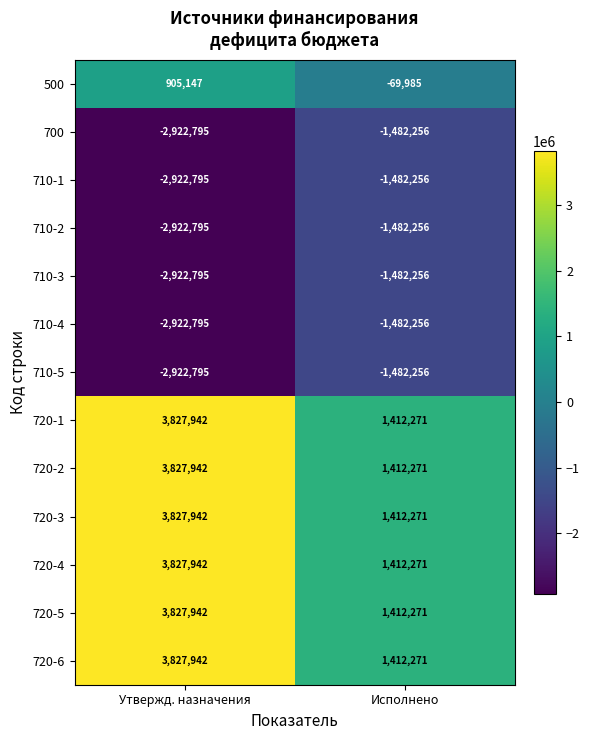

Reading left to right, extract all data points from this chart.

500: 905147	-69985
700: -2922795	-1482256
710-1: -2922795	-1482256
710-2: -2922795	-1482256
710-3: -2922795	-1482256
710-4: -2922795	-1482256
710-5: -2922795	-1482256
720-1: 3827942	1412271
720-2: 3827942	1412271
720-3: 3827942	1412271
720-4: 3827942	1412271
720-5: 3827942	1412271
720-6: 3827942	1412271